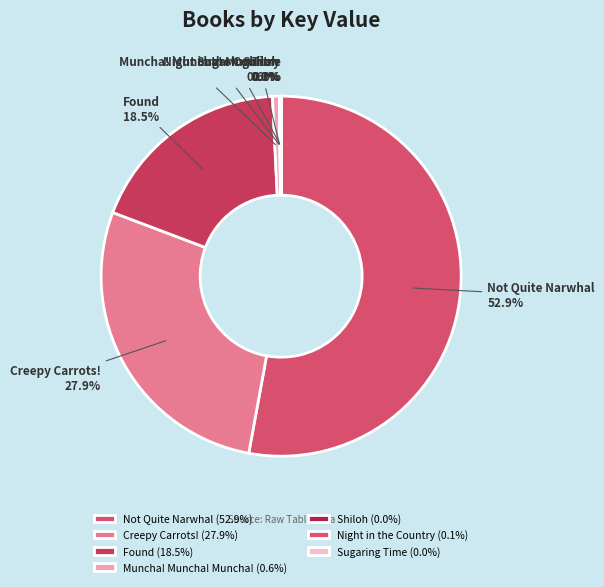

Combined, do Creepy Carrots! and Found account for over 50%?

No